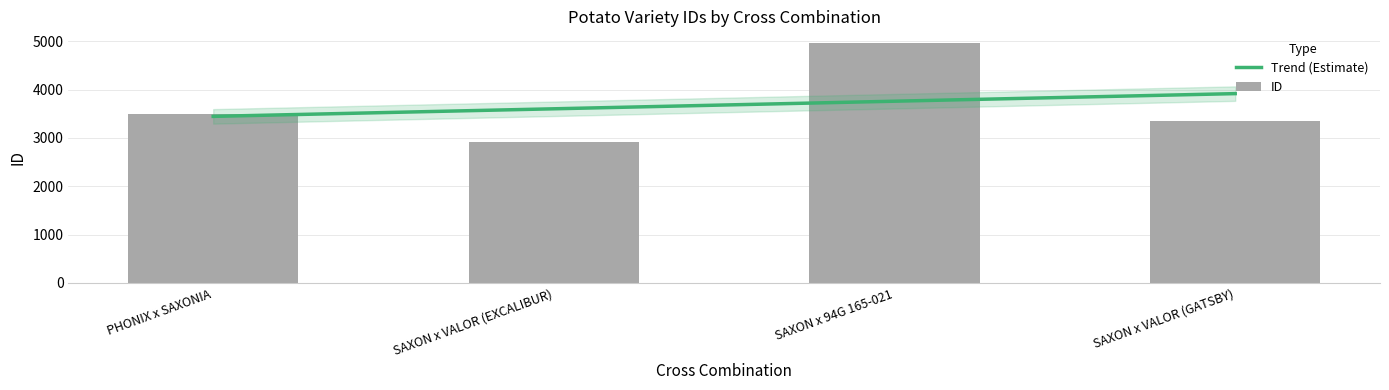

What is the difference between the values at SAXON x 94G 165-021 and PHONIX x SAXONIA?

1455